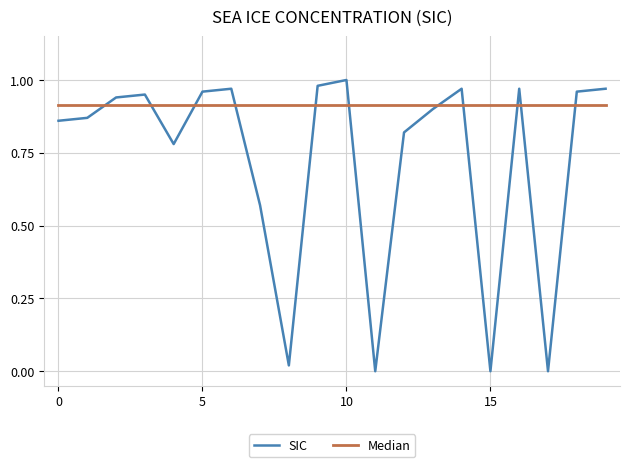

True or false: SIC has more than 0 points higher than both neighbors.

True